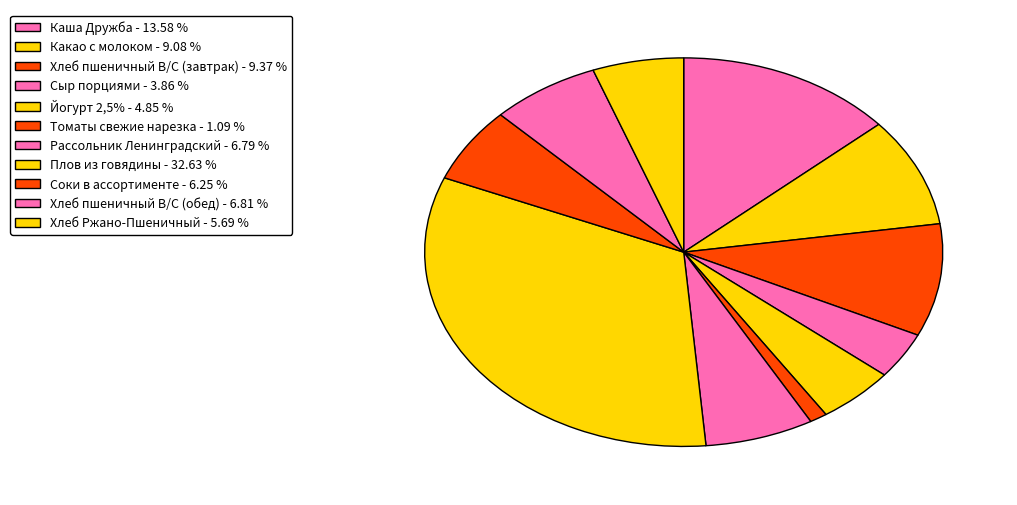

What is the ratio of the value at Каша Дружба to the value at Какао с молоком?

1.5